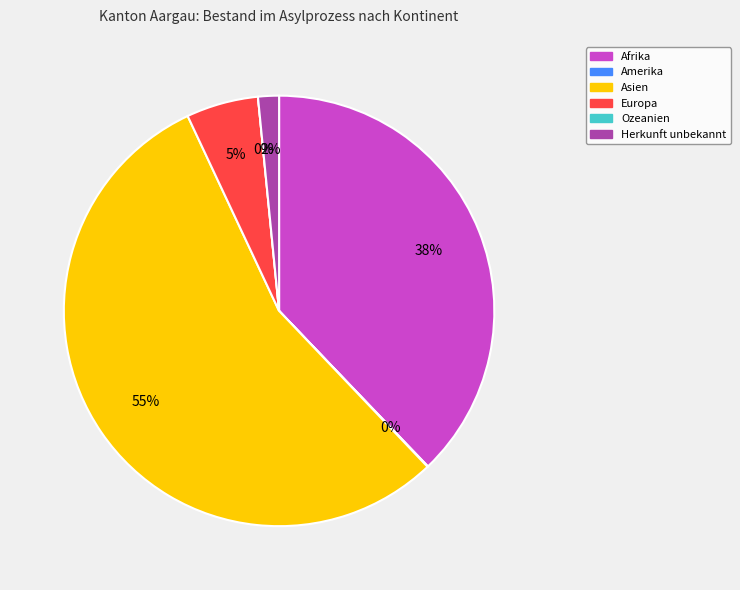

To the nearest percent, what is the difference between the Herkunft unbekannt and Amerika slice percentages?

2%